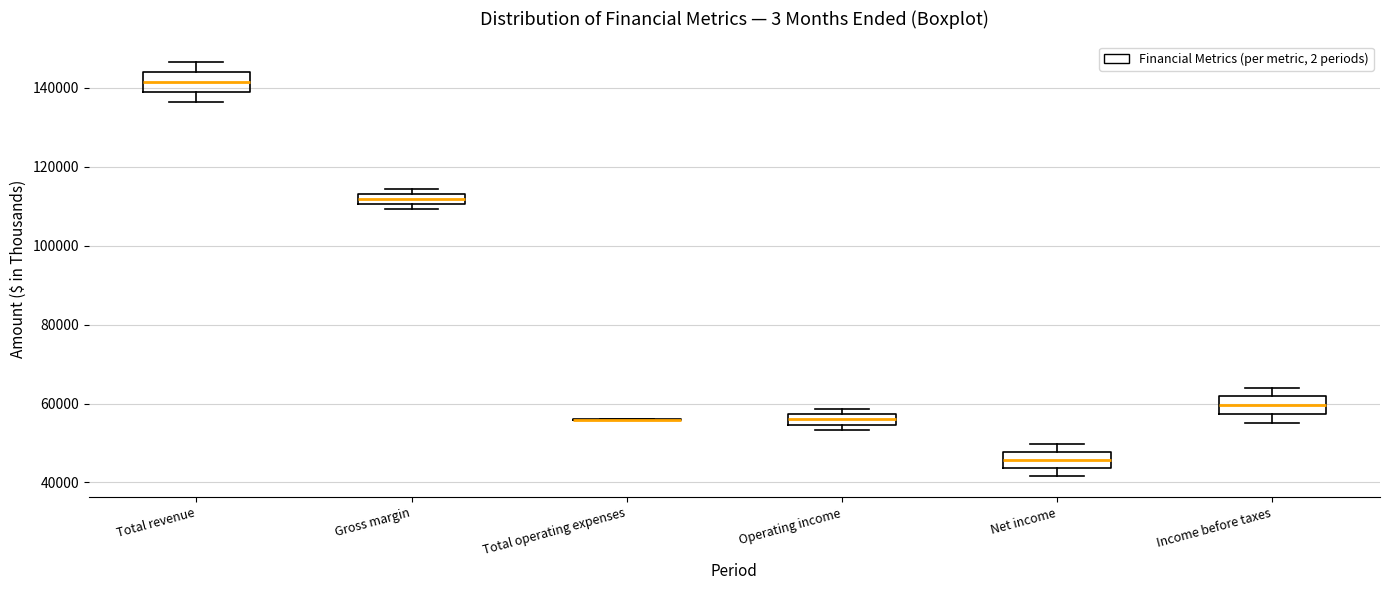

Where does the median line of the box for Gross margin sit on the y-axis? The values are not printed on the chart, so give them approximately, as read against the axis.

112000